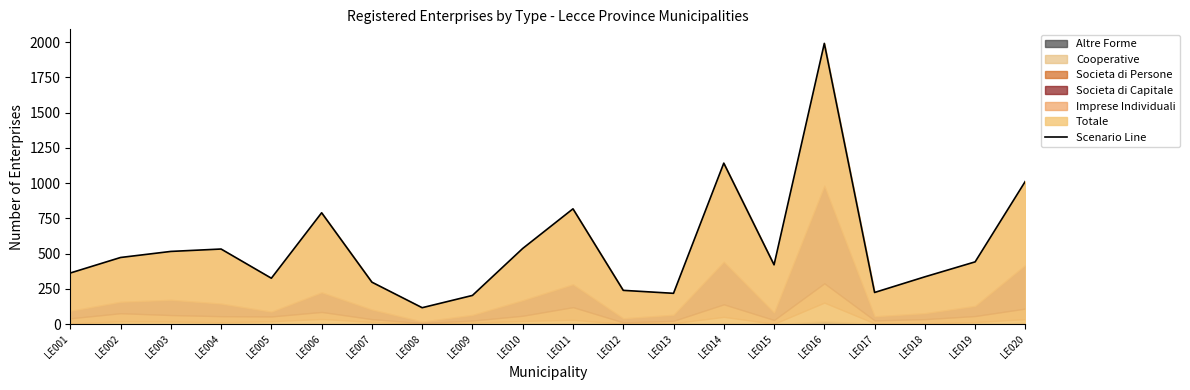

What is the difference between the second highest and minimum values?

1025